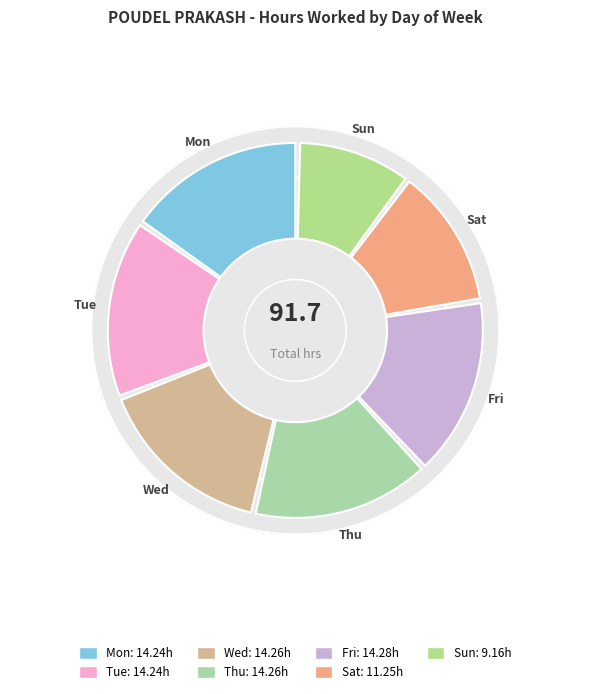

Is Tue the majority of the pie?

No